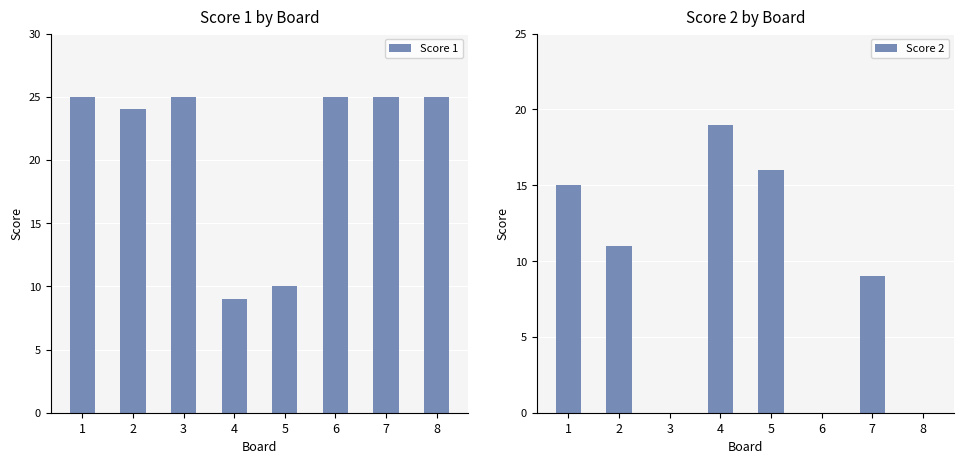

Which category has the lowest value across all series?

3